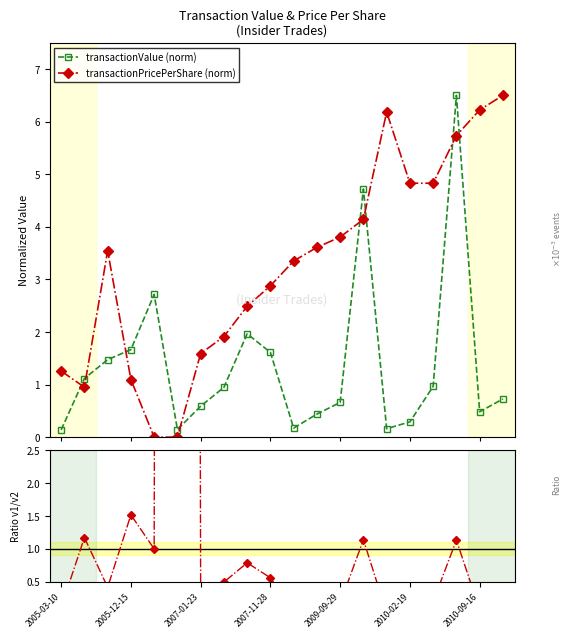

How many values in the transactionPricePerShare (norm) series exceed 3?

11